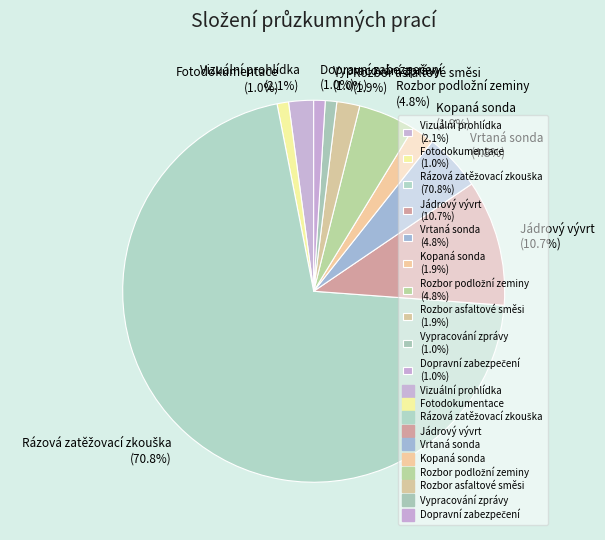

To the nearest percent, what portion does Kopaná sonda represent?

2%